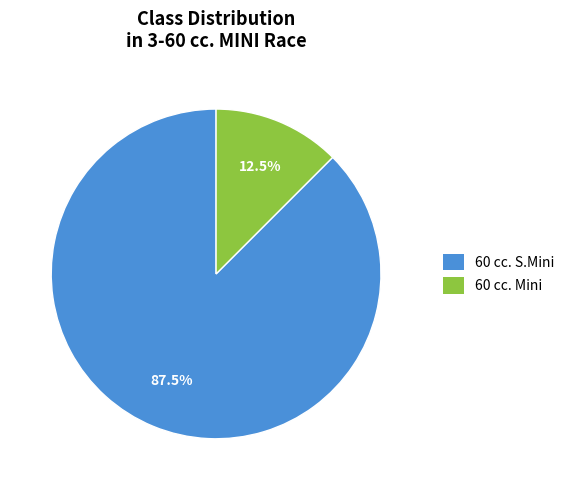

To the nearest percent, what is the difference between the largest and smallest slice percentages?

75%